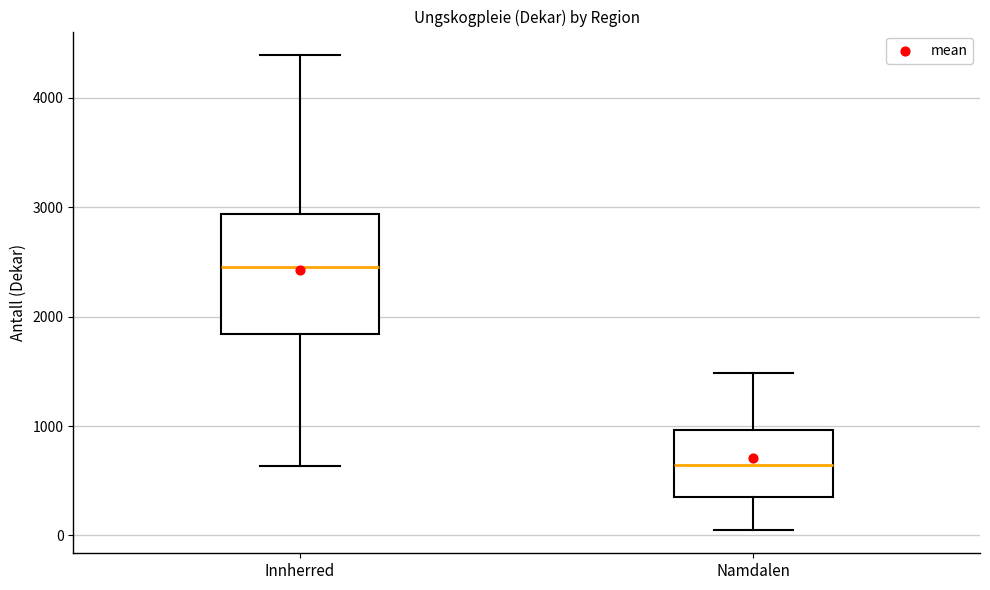

Reading left to right, read every box against the y-axis: the position of its median line, the range the box covers, and the ends of its whiskers. The values are not printed on the chart, so give them approximately, as read against the axis.

Innherred: median 2500, box 1800 to 2900, whiskers 600 to 4400
Namdalen: median 600, box 400 to 1000, whiskers 100 to 1500